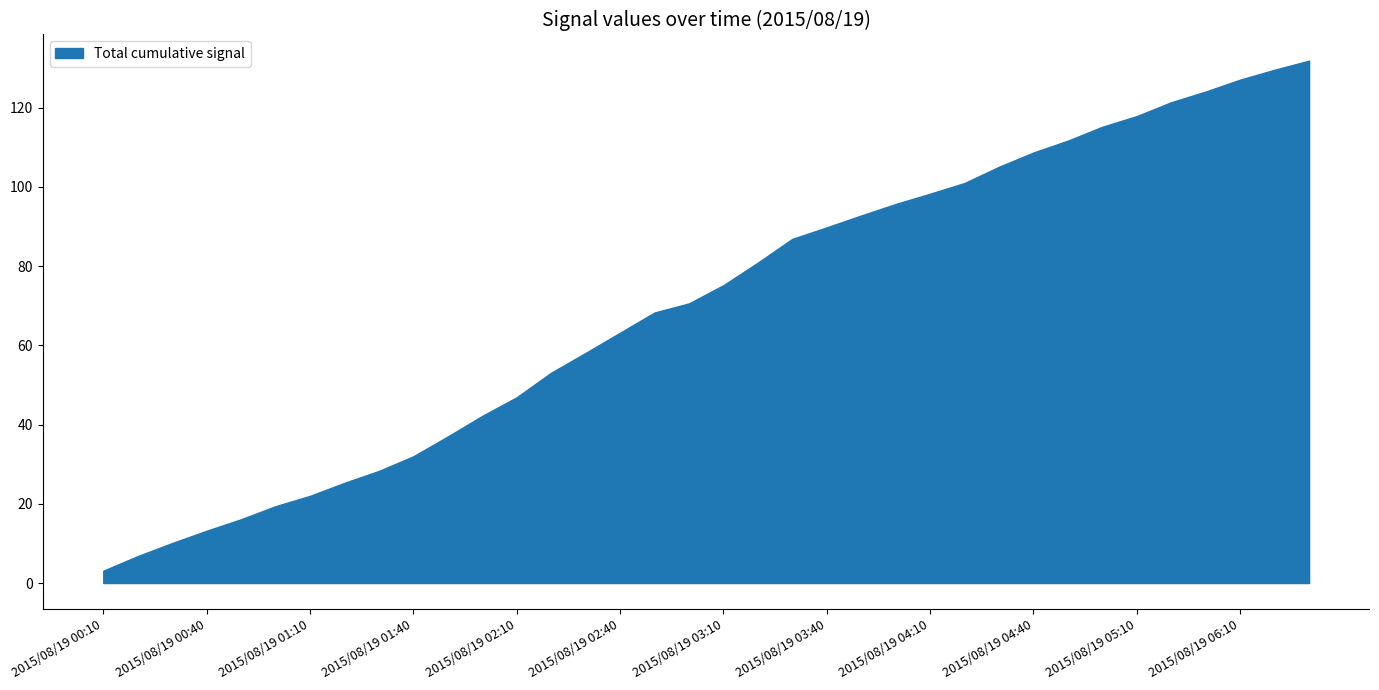

What is the ratio of the value at 2015/08/19 03:40 to the value at 2015/08/19 03:10?

1.2